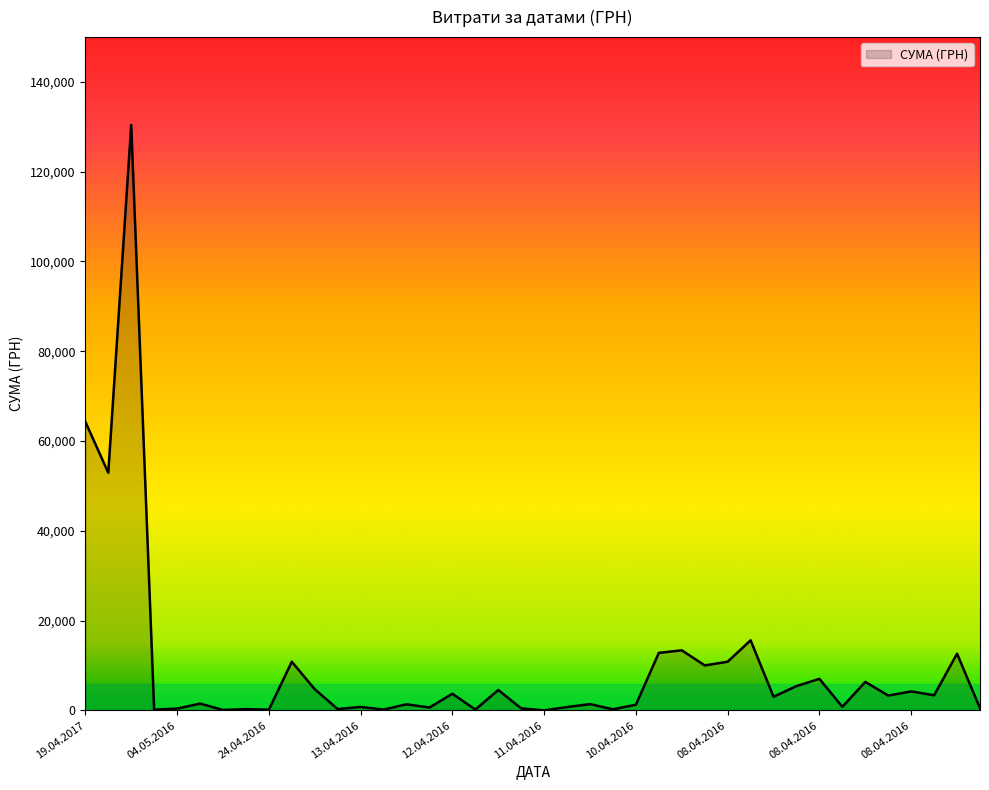

What is the difference between the maximum and second lowest values?

130266.5